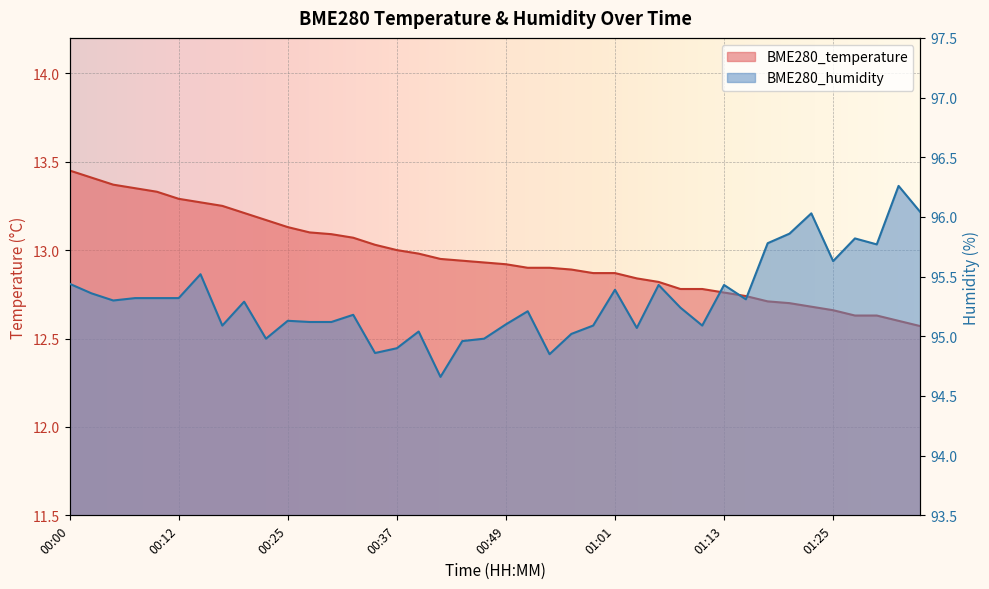

What is the approximate value of BME280_temperature at 00:54?

12.9